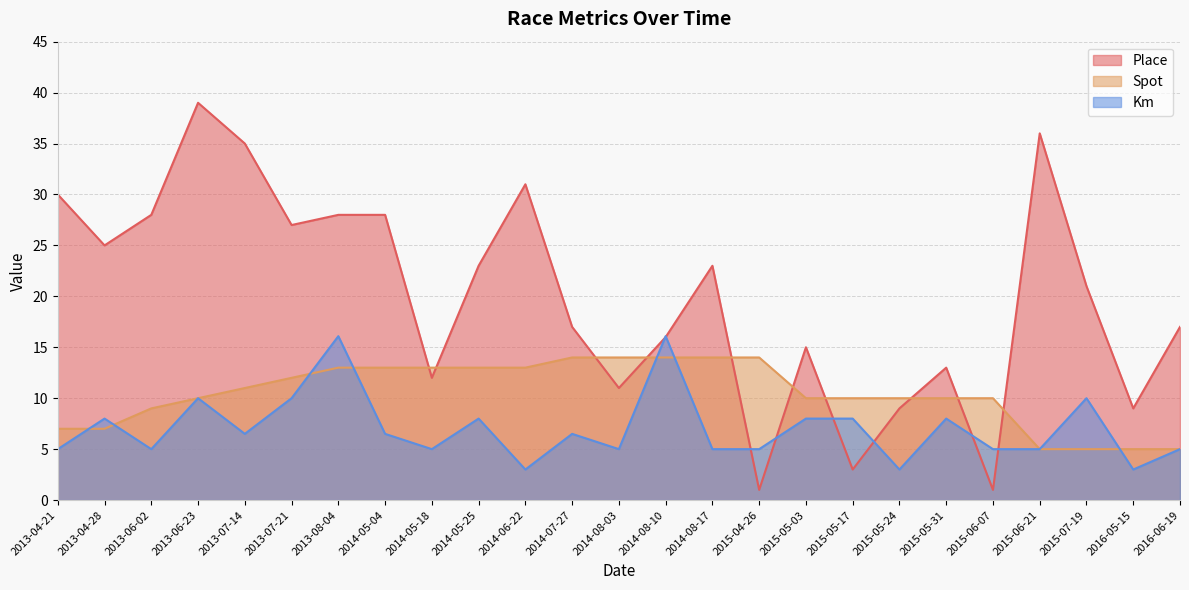

True or false: Km has a value of 3.1 at 2016-06-19.

False